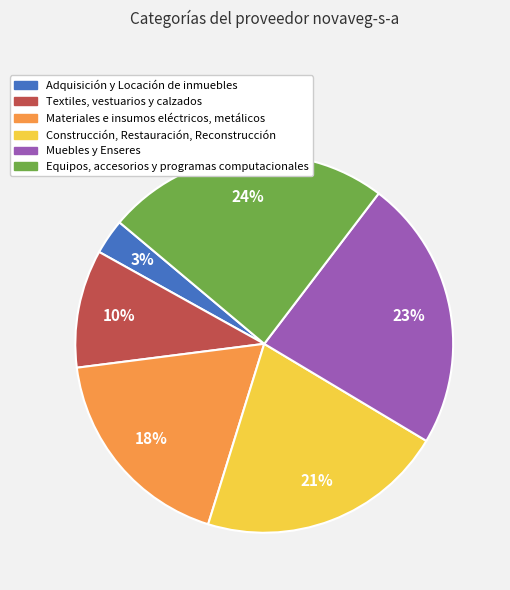

Is the sum of Materiales e insumos eléctricos, metálicos and Muebles y Enseres greater than half?

No